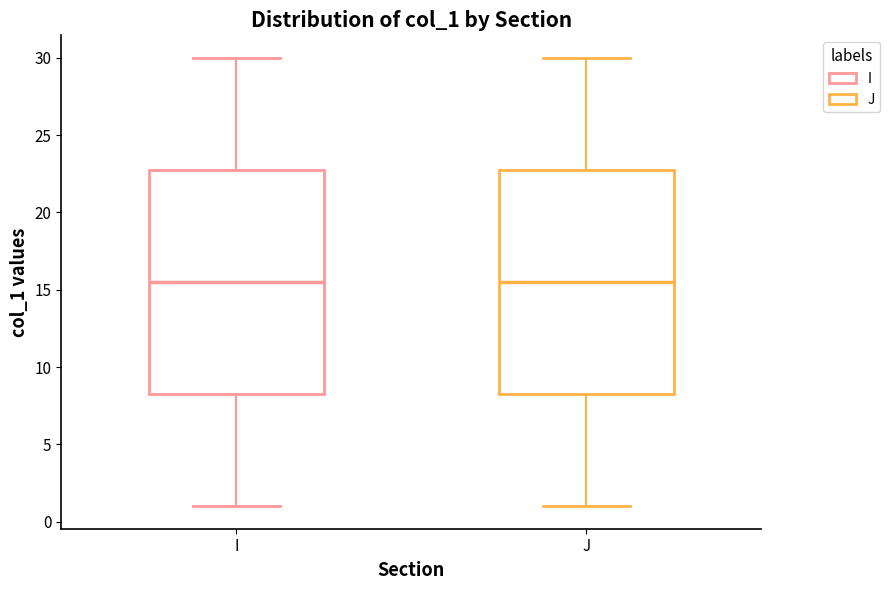

Reading left to right, transcribe this box plot: for each box, give where its median line is, the range the box spans, and where its two whiskers end, as read against the y-axis. The values are not printed on the chart, so give them approximately, as read against the axis.

I: median 15.5, box 8.5 to 23.0, whiskers 1.0 to 30.0
J: median 15.5, box 8.5 to 23.0, whiskers 1.0 to 30.0